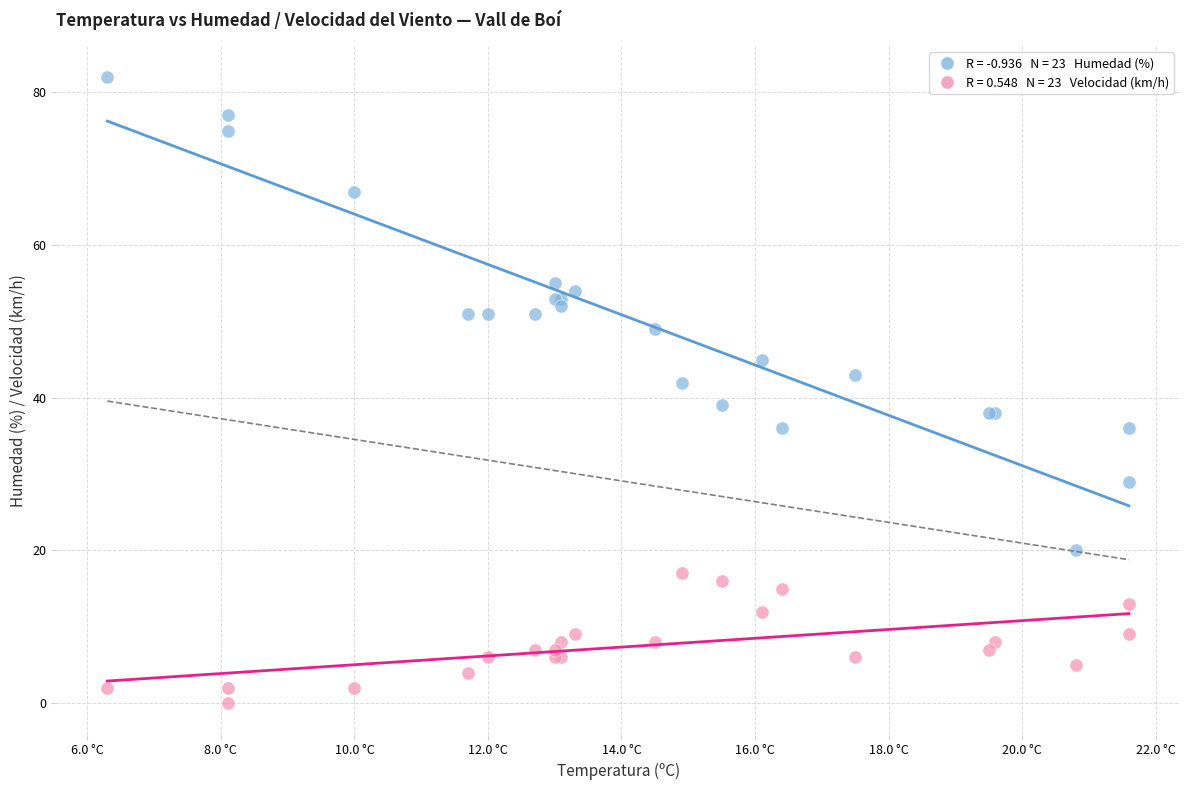

Across all series, what Y value is closest to 41?

42